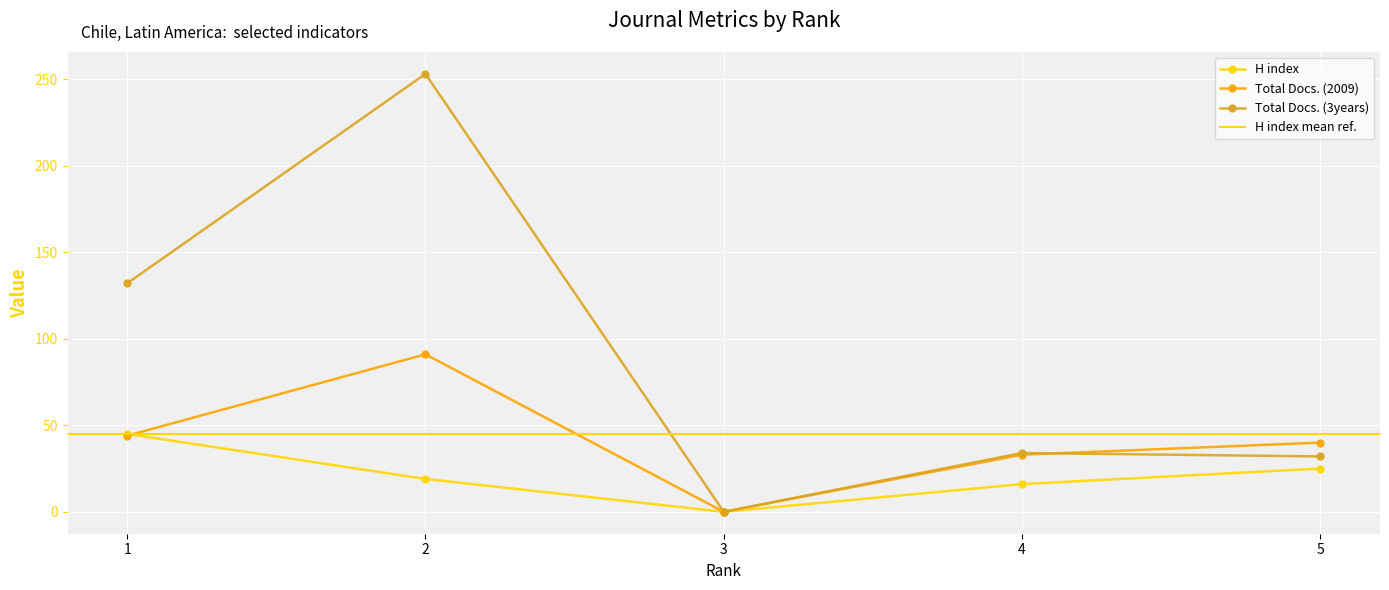

Is it true that H index equals 7 at 4?

False